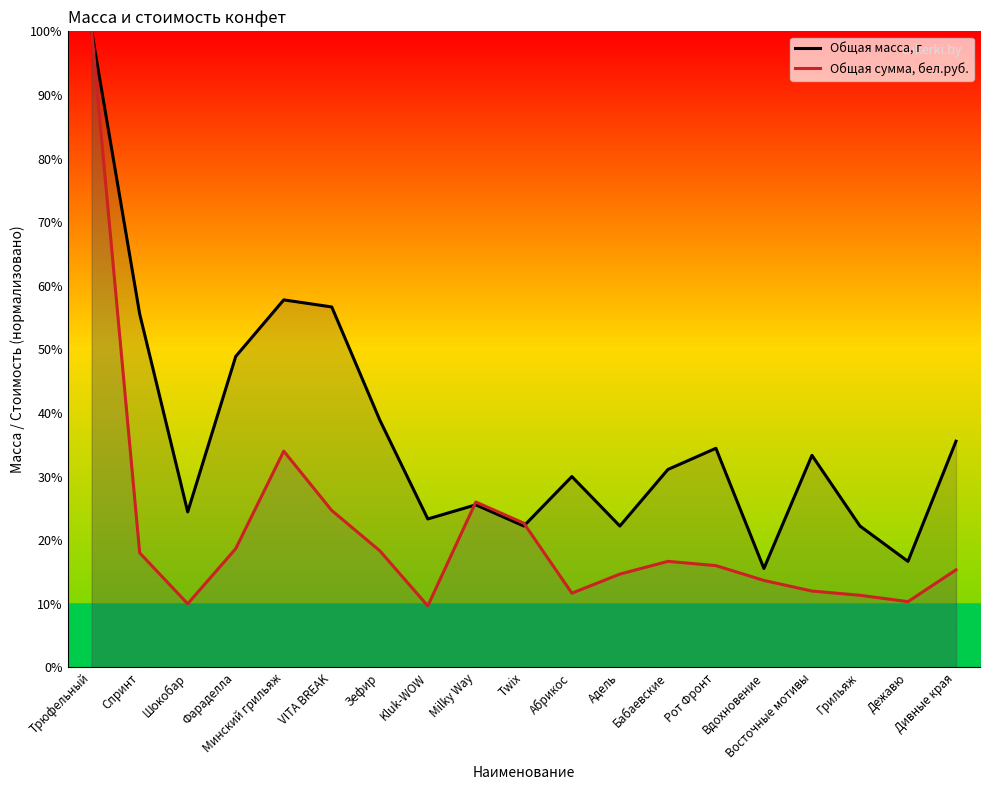

List the series in order of their overall mean, highest first.

Общая масса, г, Общая сумма, бел.руб.